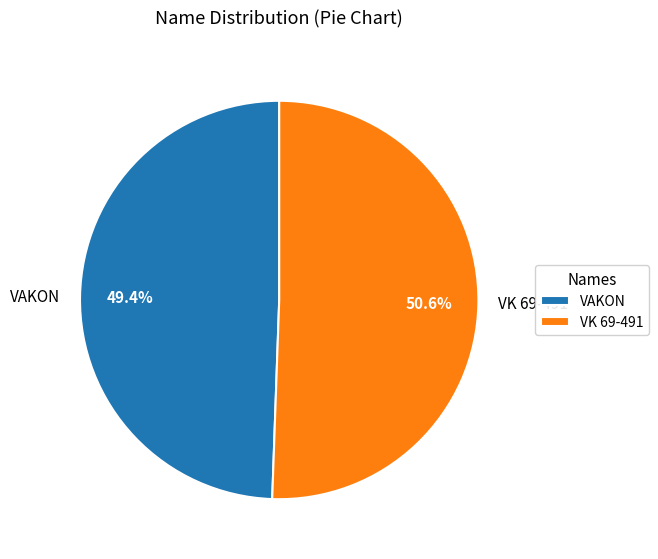

To the nearest percent, what is the difference between the largest and smallest slice percentages?

1%